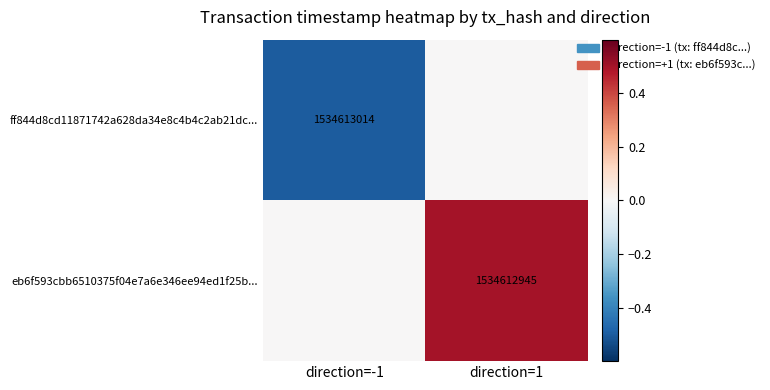

Is the value of ff844d8cd11871742a628da34e8c4b4c2ab21dc... at direction=-1 greater than the value of eb6f593cbb6510375f04e7a6e346ee94ed1f25b... at direction=1?

Yes